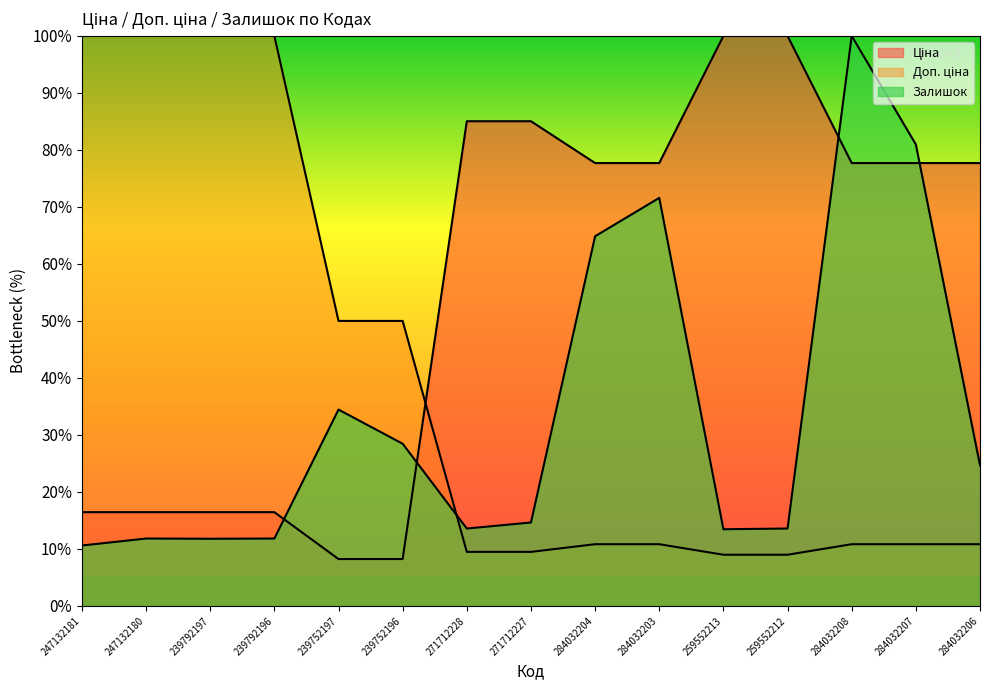

Is it true that Ціна equals 77.7 at 284032204?

True